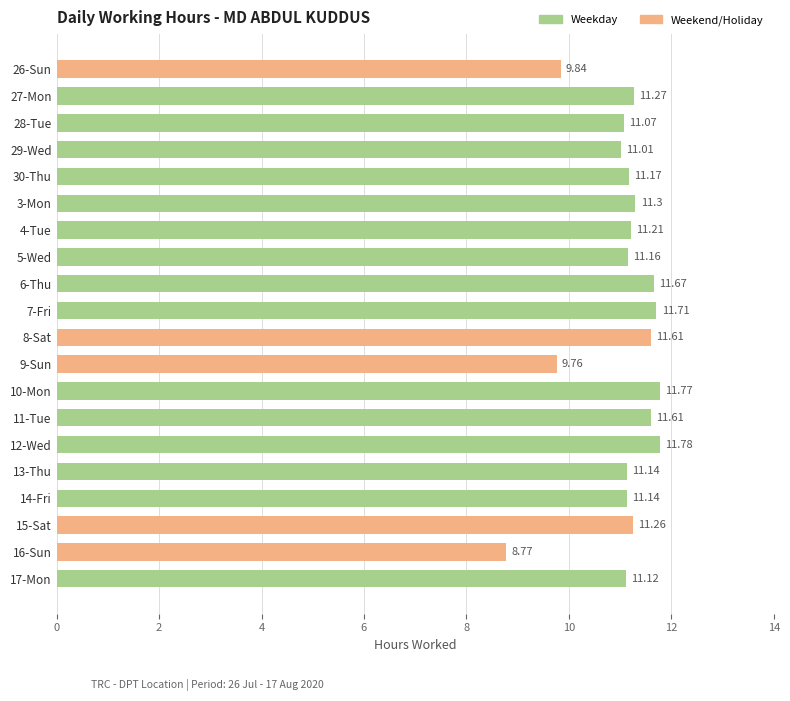

What is the sum of all values?

221.4